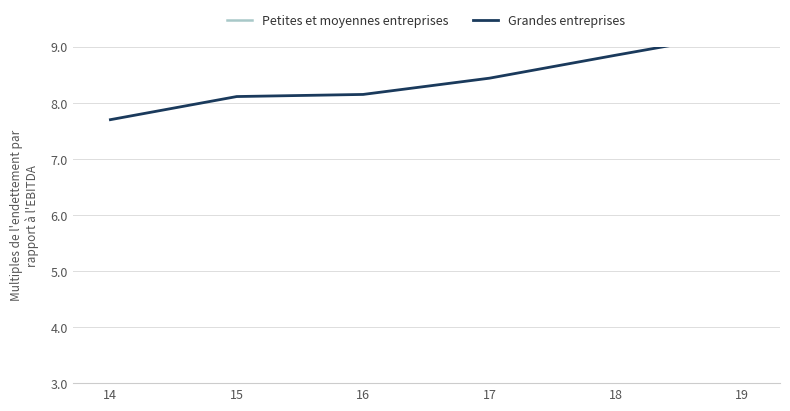

What is the difference between the maximum and minimum values in the Grandes entreprises series?

1.5